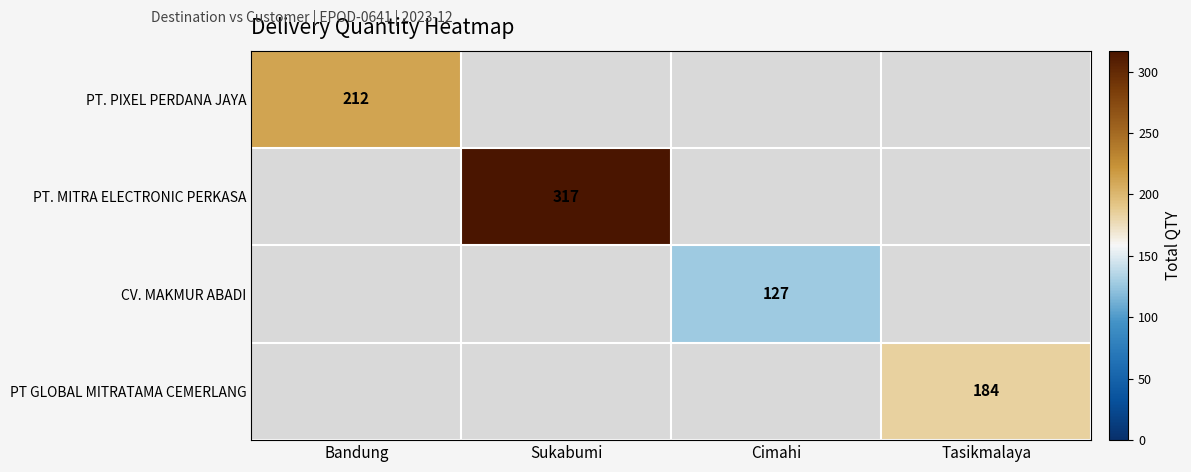

The PT GLOBAL MITRATAMA CEMERLANG series shows 40 at Tasikmalaya. True or false?

False